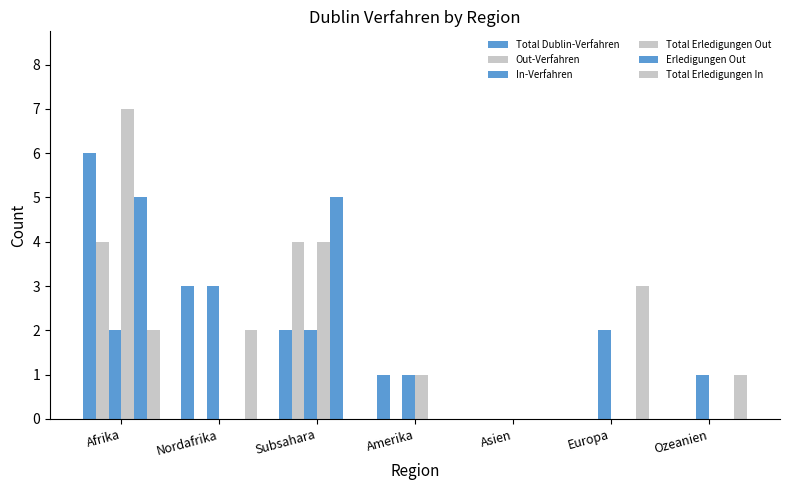

What is the difference between the maximum and second lowest values in the Total Erledigungen In series?

3